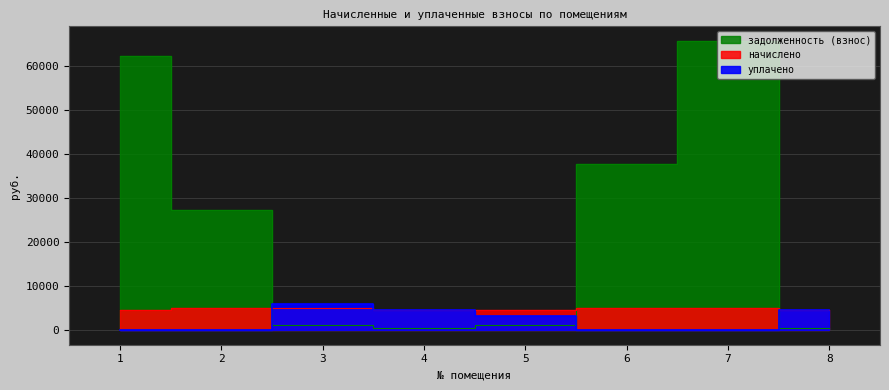

Between which two adjacent categories do задолженность (взнос) and начислено first intersect?

2 and 3